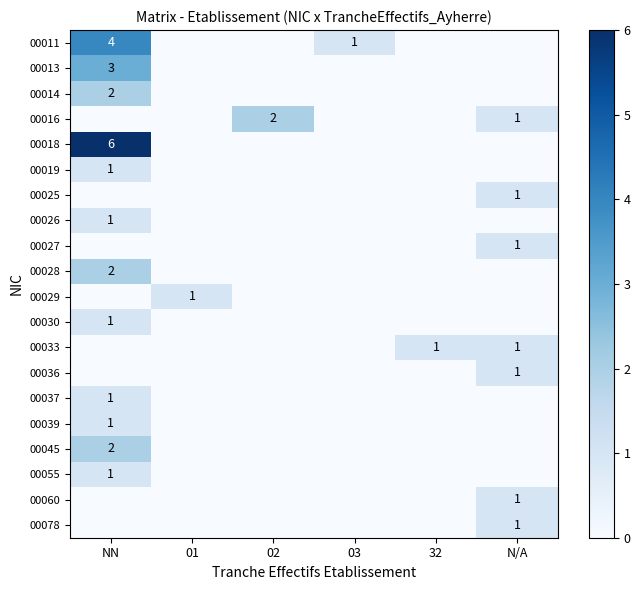

The 00045 series shows 2 at NN. True or false?

True